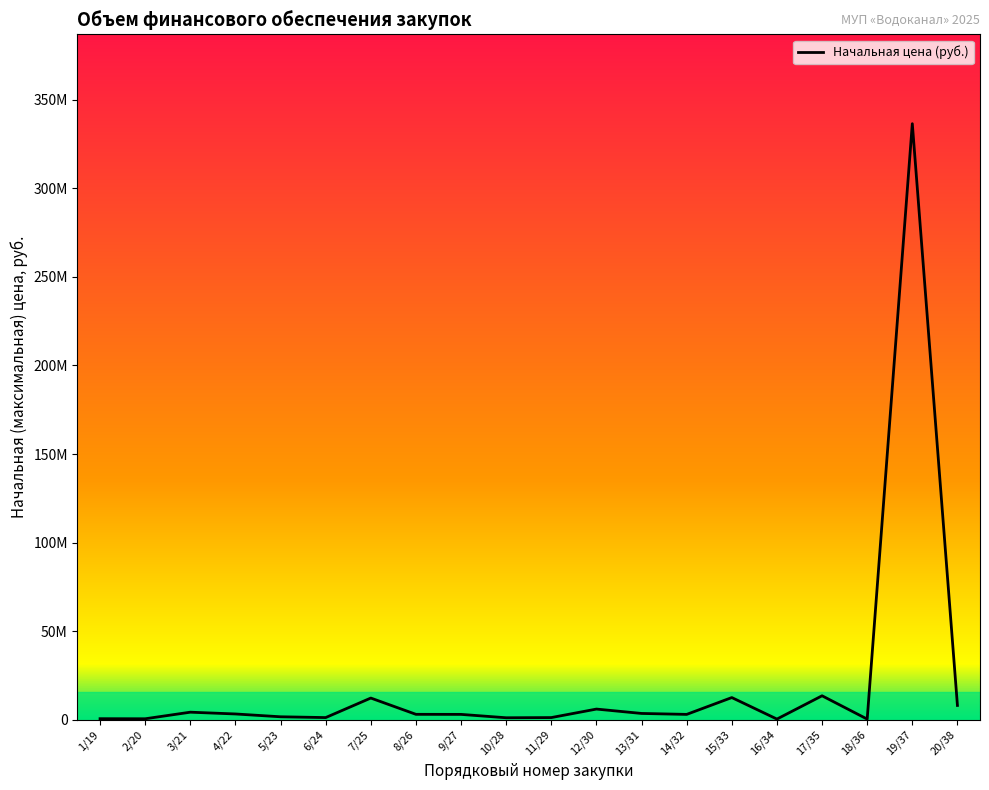

List the labels in order of value, largest first.

19/37, 17/35, 15/33, 7/25, 20/38, 12/30, 3/21, 13/31, 4/22, 8/26, 9/27, 14/32, 5/23, 6/24, 11/29, 10/28, 1/19, 2/20, 16/34, 18/36